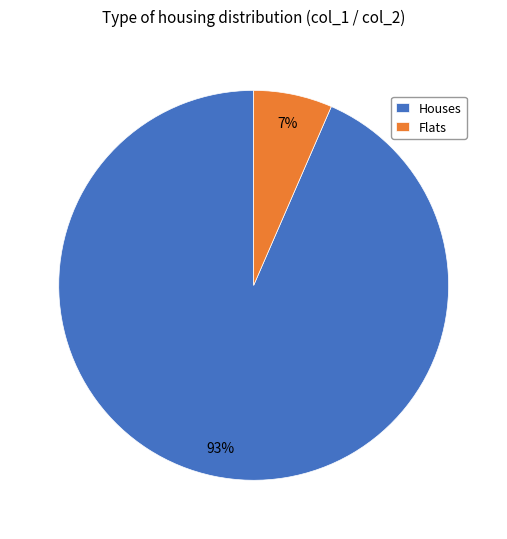

To the nearest percent, what is the average slice percentage?

50%